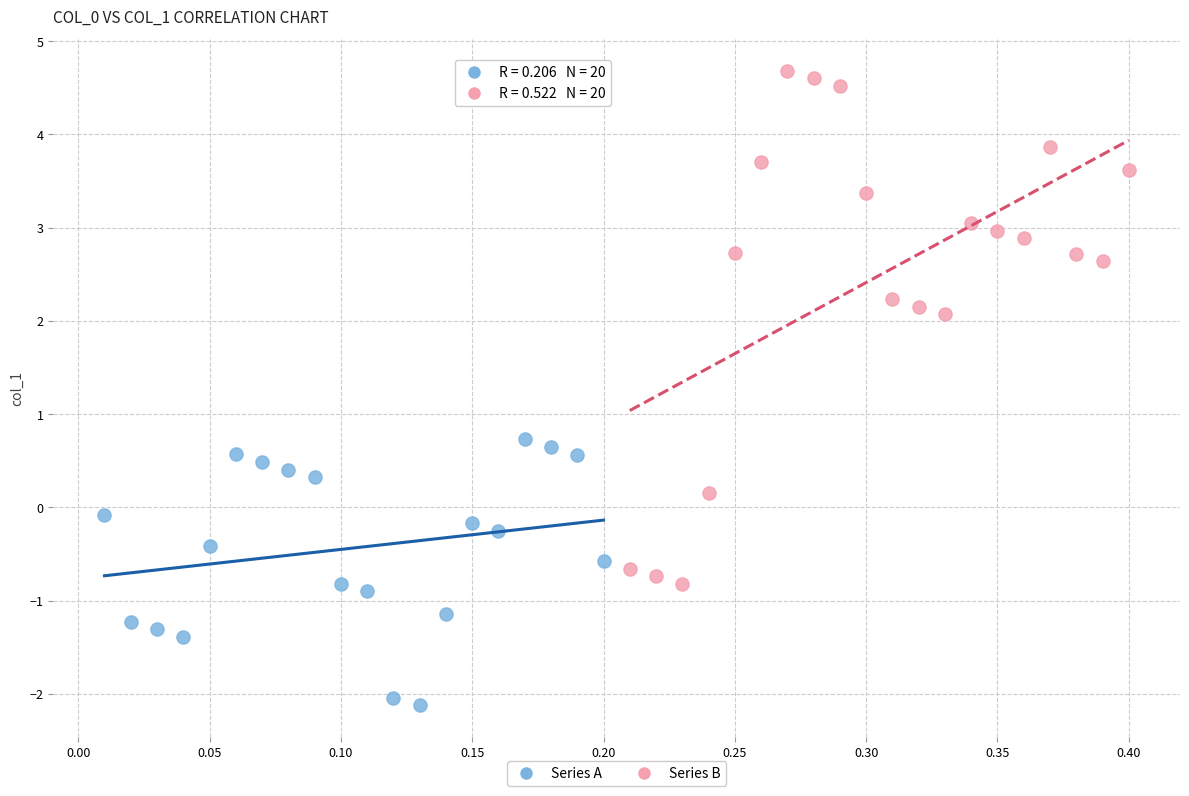

Which series contains the highest Y value?

Series B